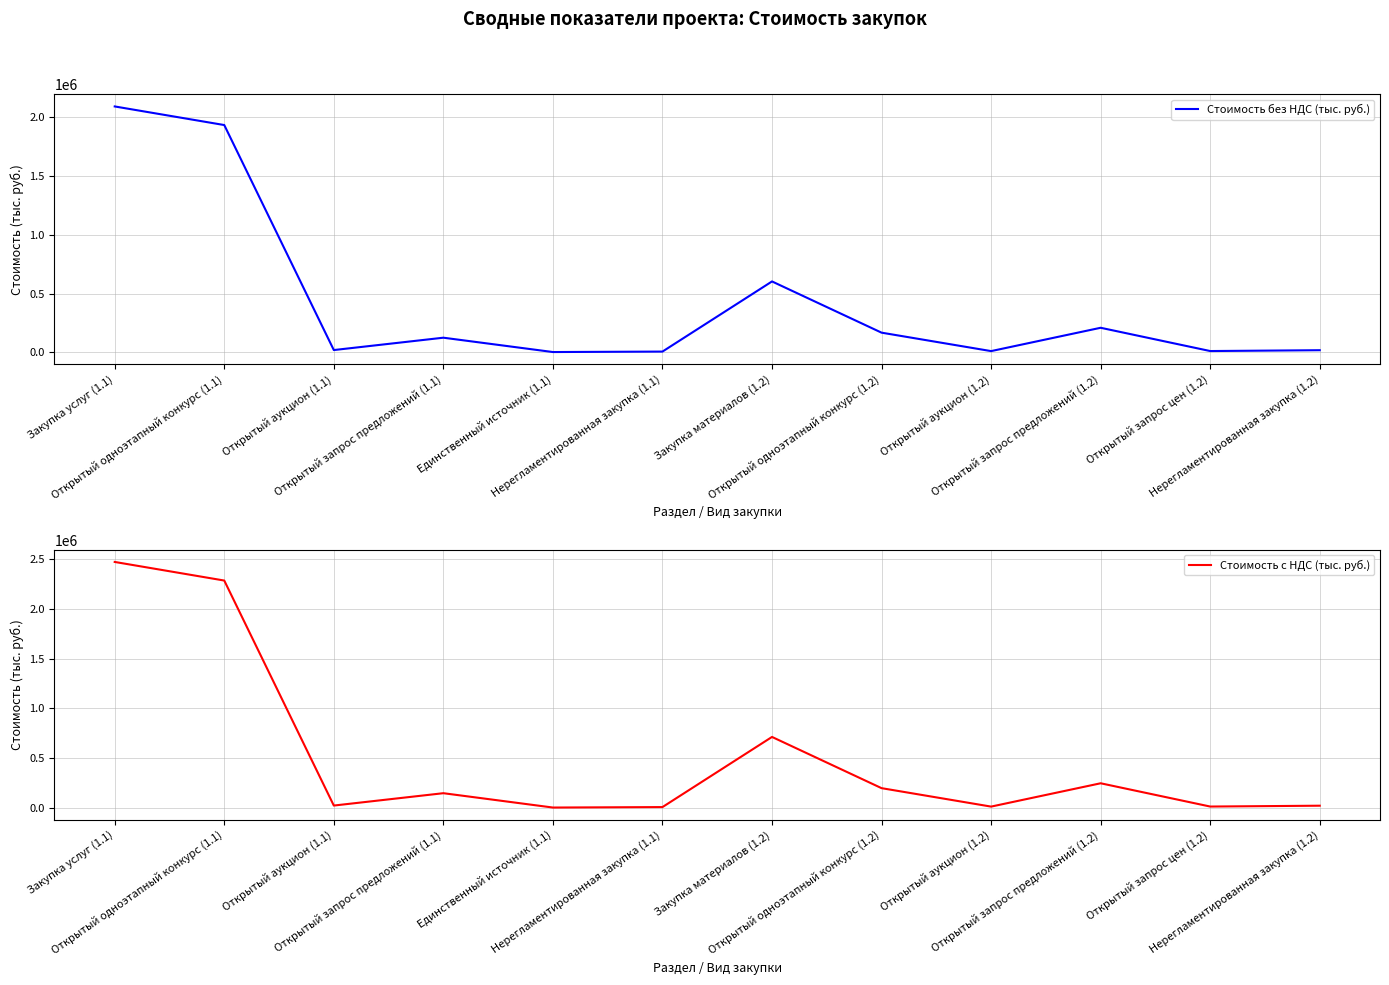

Which series has the widest spread of values?

Стоимость с НДС (тыс. руб.)